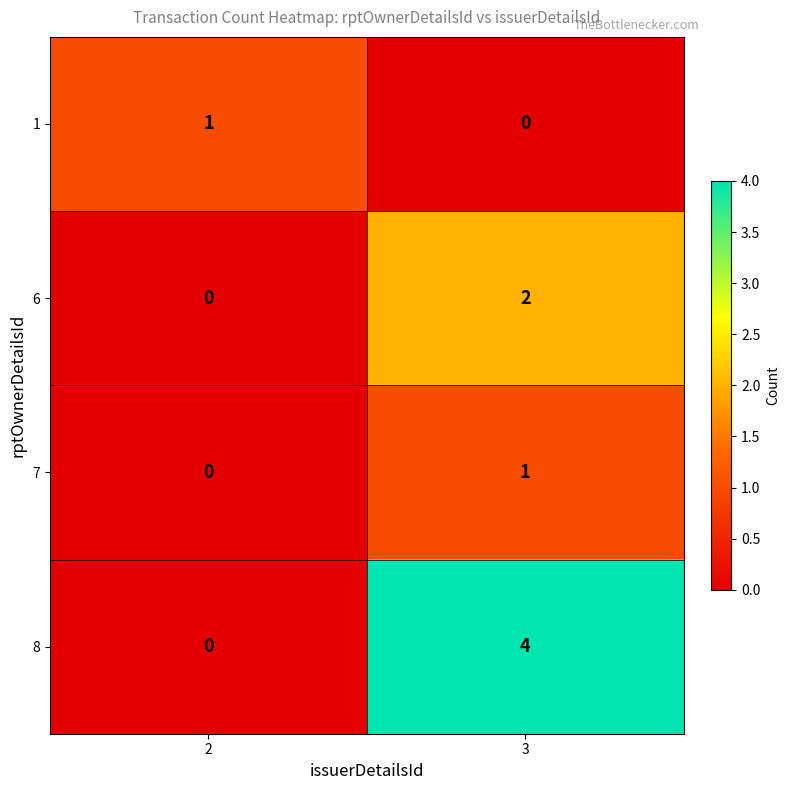

What is the spread (max minus min) of values at 3?

4